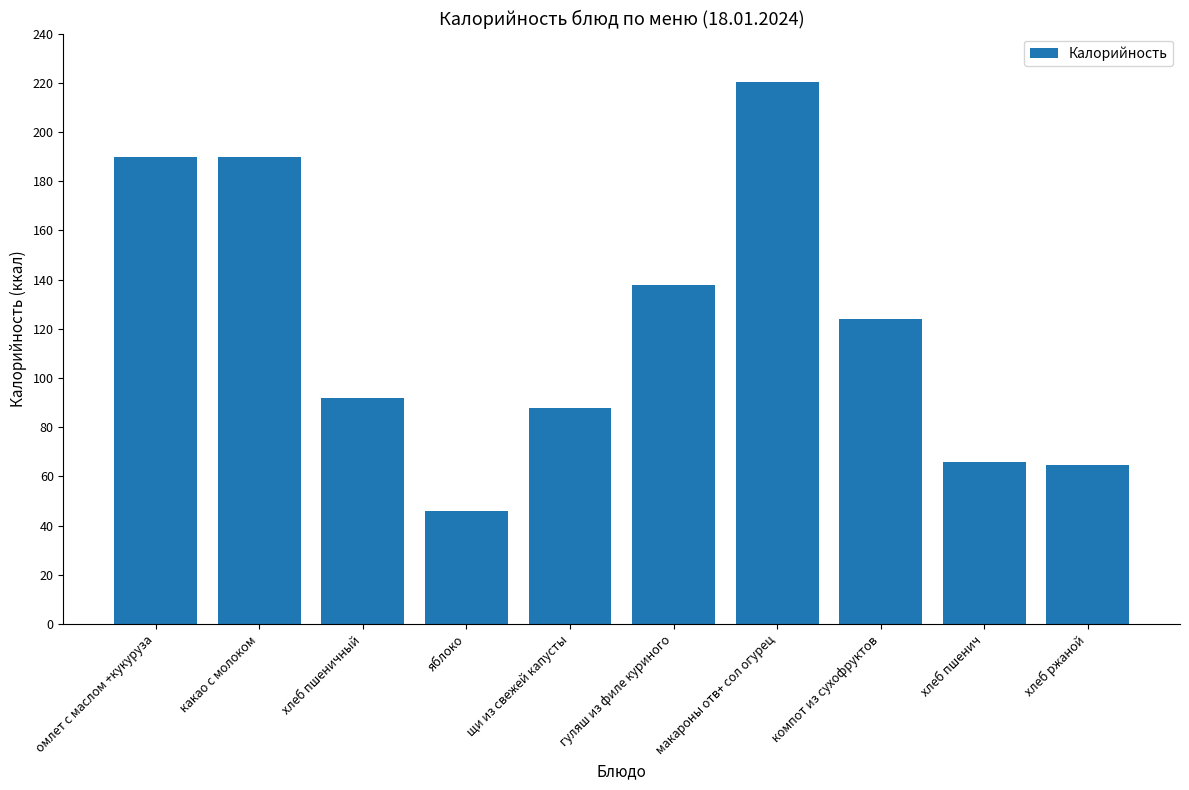

What is the ratio of the value at яблоко to the value at хлеб пшенич?

0.7